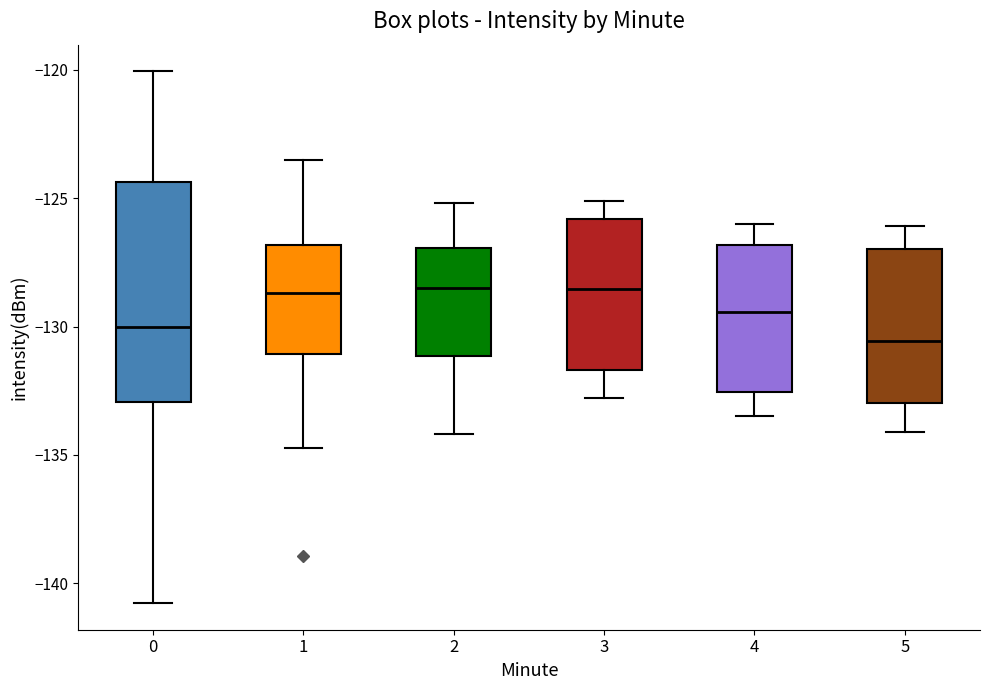

Where is the lower edge of the box at x = 2 on the y-axis? The values are not printed on the chart, so give them approximately, as read against the axis.

-131.0